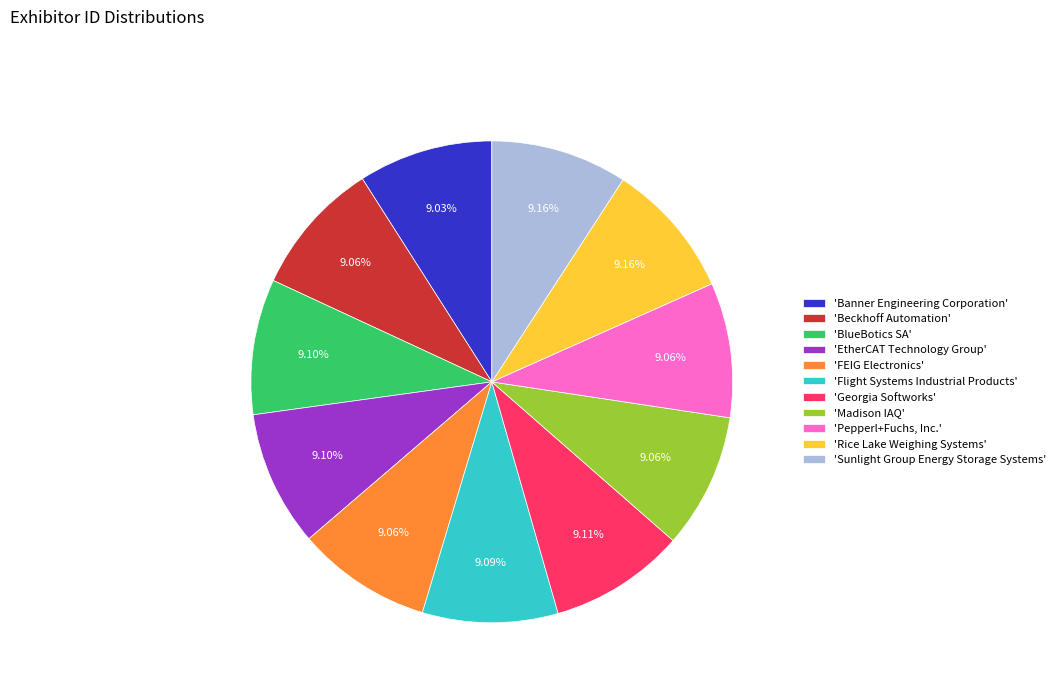

Combined, do 'Madison IAQ' and 'BlueBotics SA' account for over 50%?

No